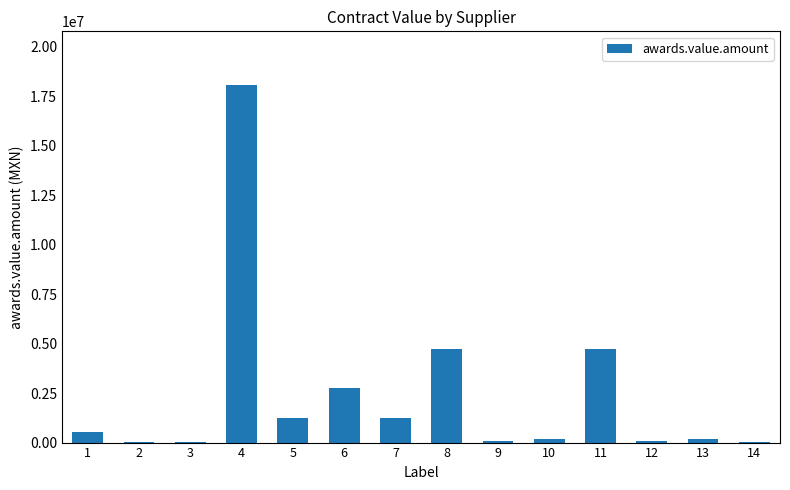

What is the ratio of the value at 8 to the value at 11?

1.0